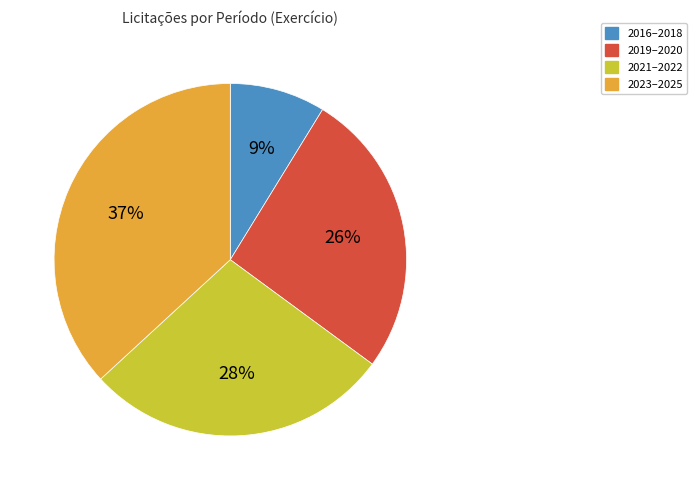

Does any single category account for the majority?

No